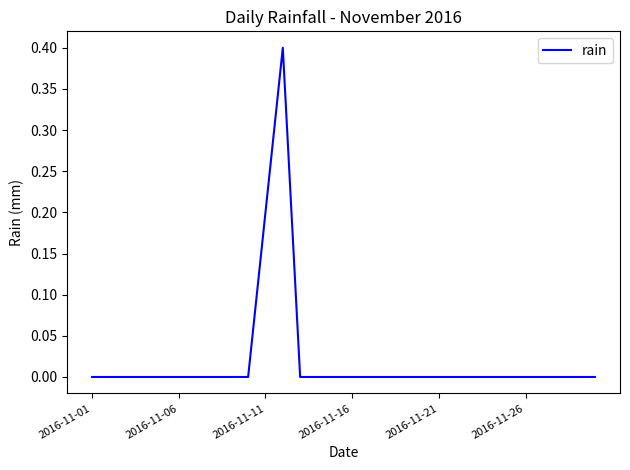

What is the greatest value displayed?

0.4